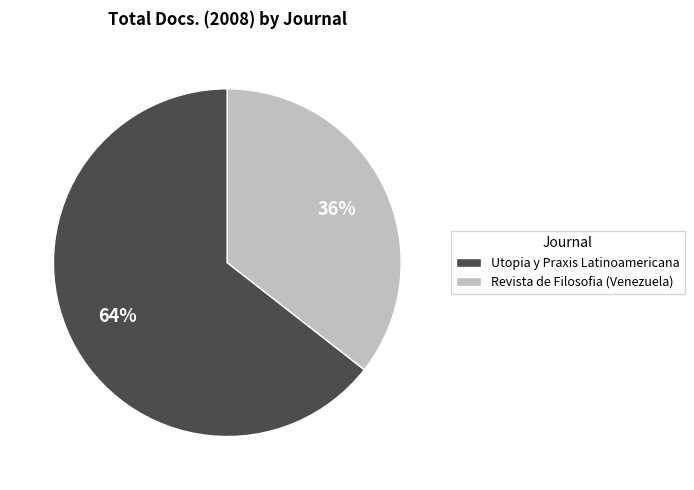

How many slices are in this pie chart?

2